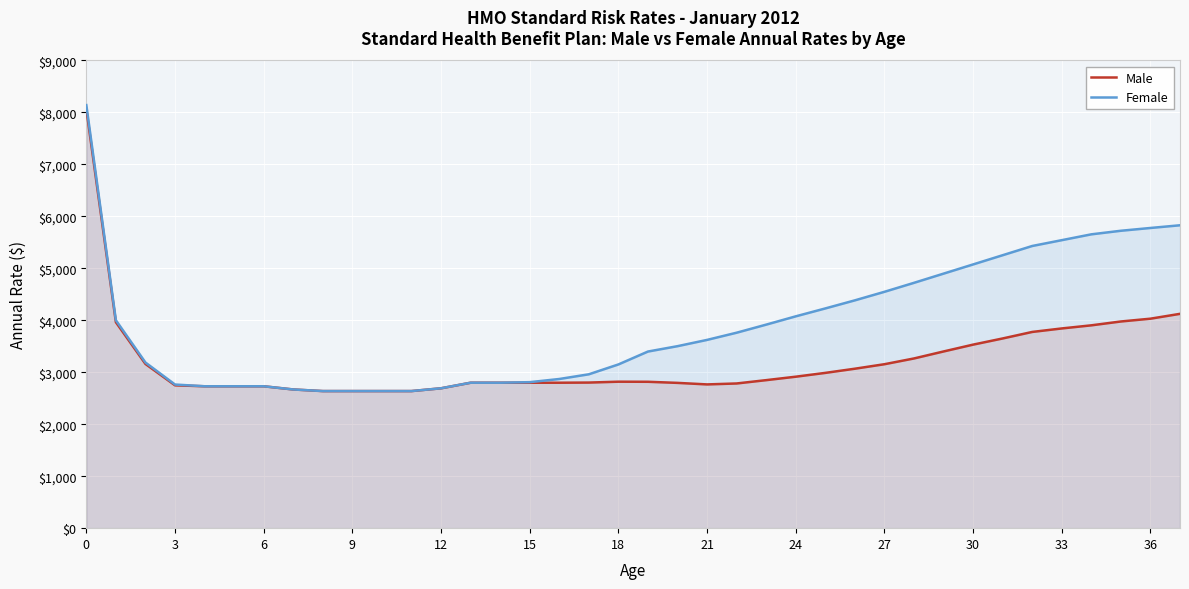

True or false: Male and Female cross at least once.

False